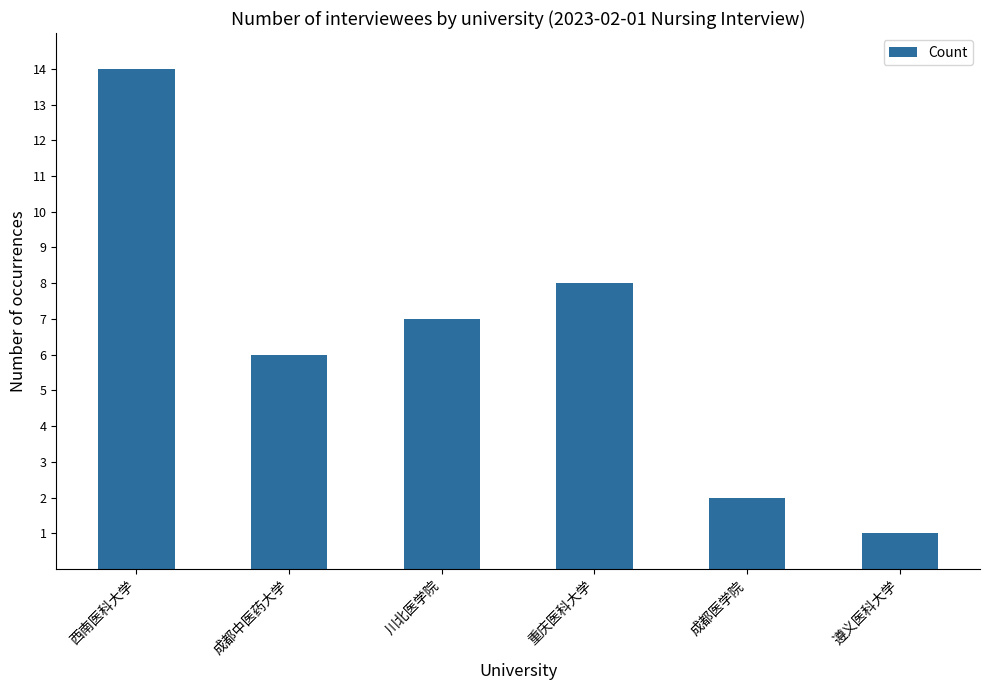

What is the sum of all values?

38